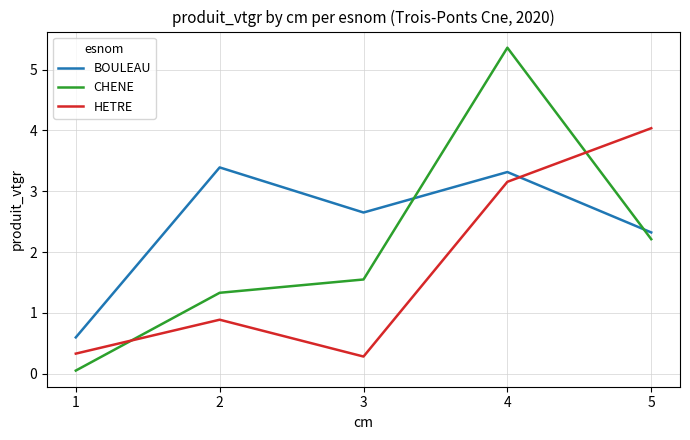

What are all the series names shown in the legend?

BOULEAU, CHENE, HETRE